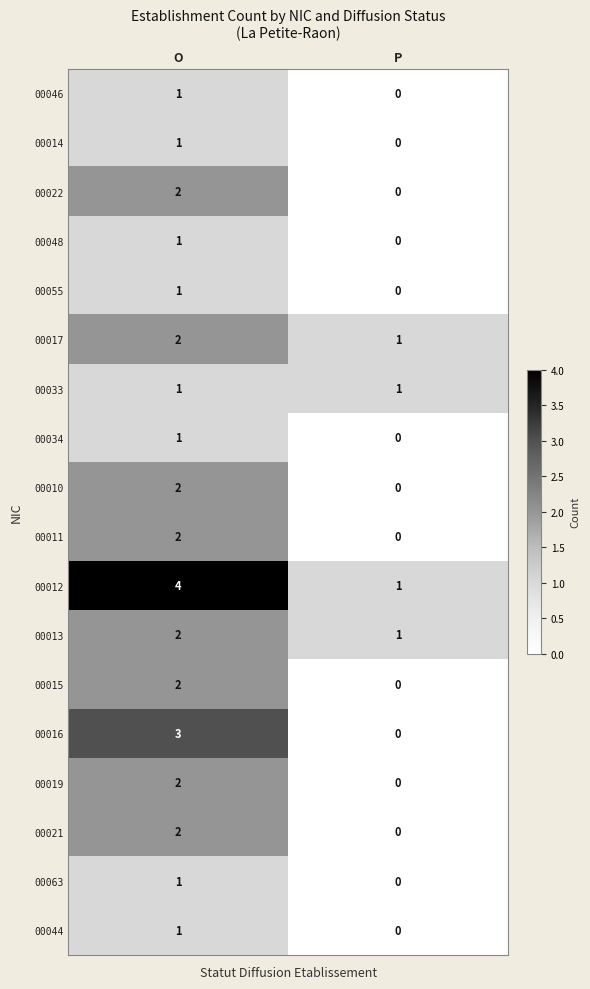

What is the difference between the highest and lowest values at O?

3